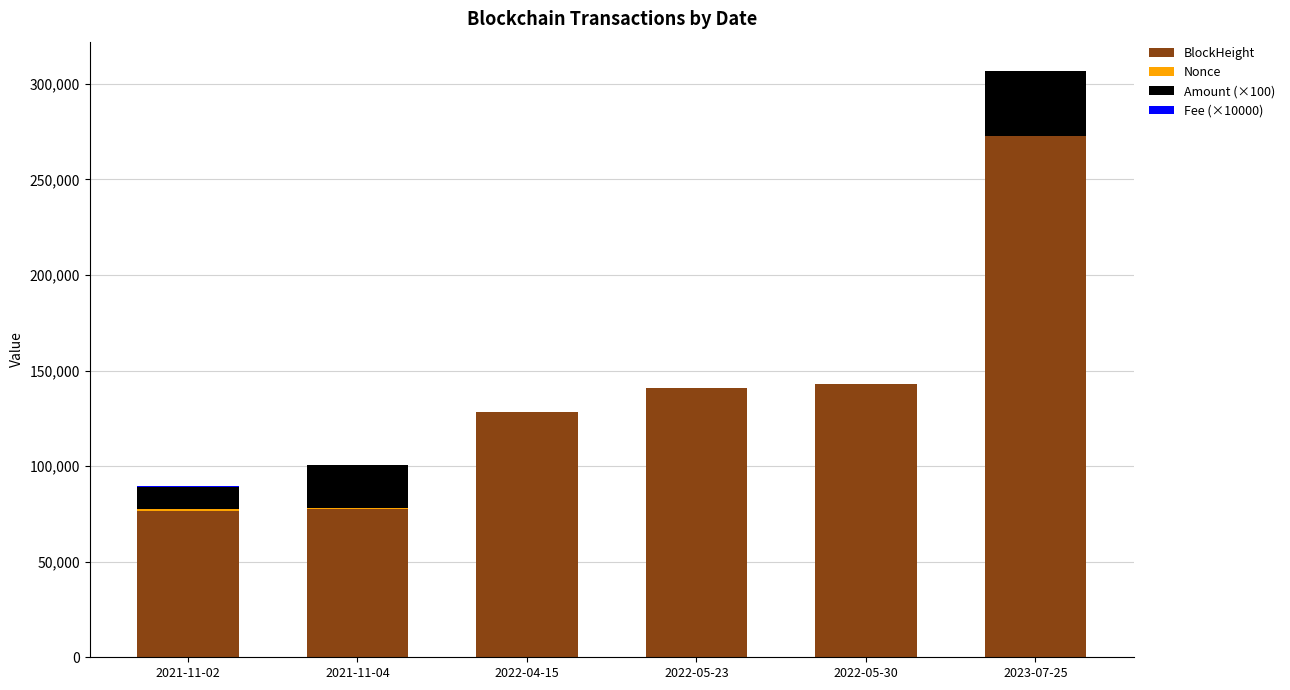

Which category has the highest value in the BlockHeight series?

2023-07-25